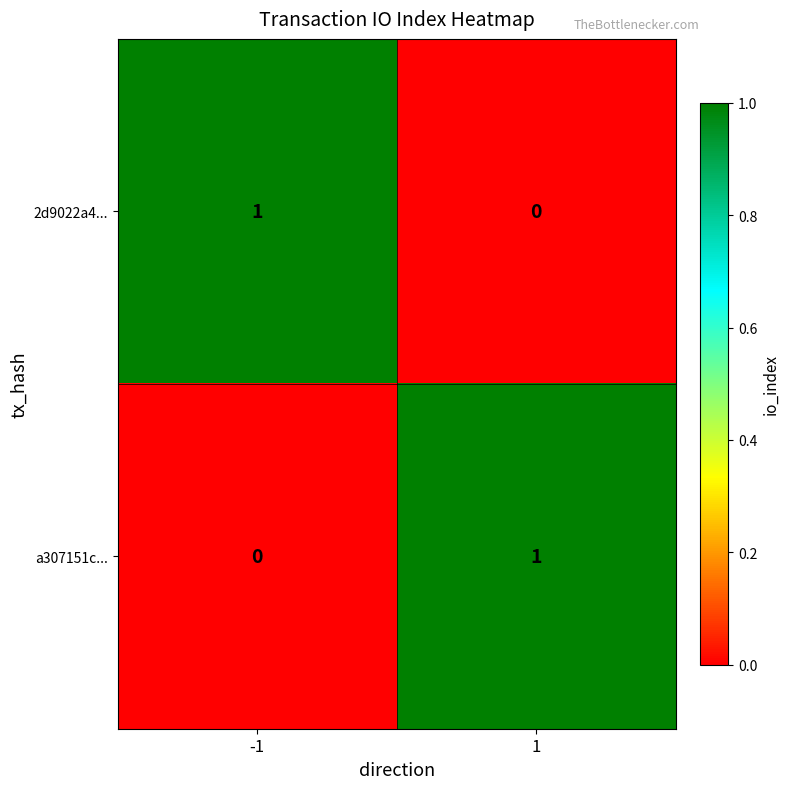

Reading left to right, transcribe all the data shown in this chart.

2d9022a4...: -1=1	1=0
a307151c...: -1=0	1=1